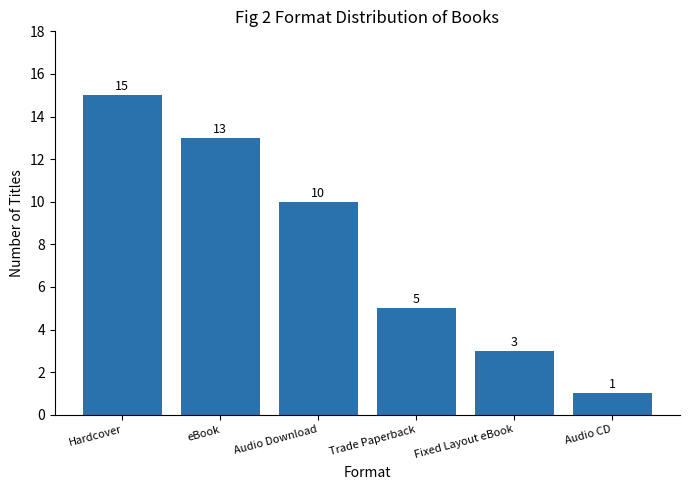

What is the greatest value displayed?

15